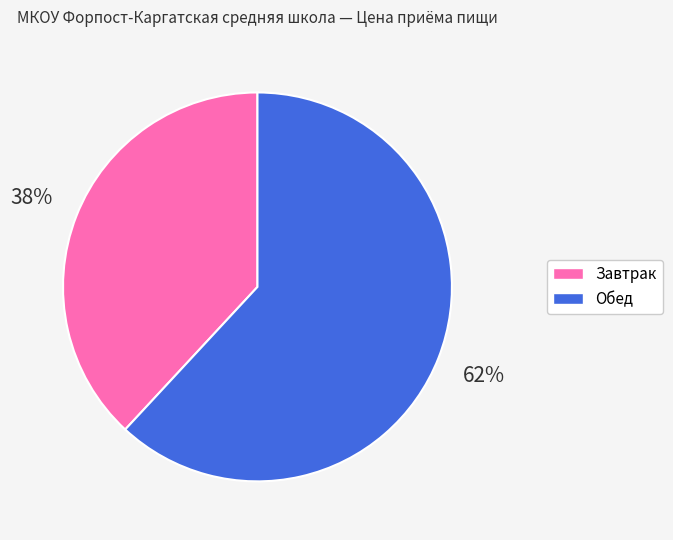

To the nearest percent, what is the average slice percentage?

50%